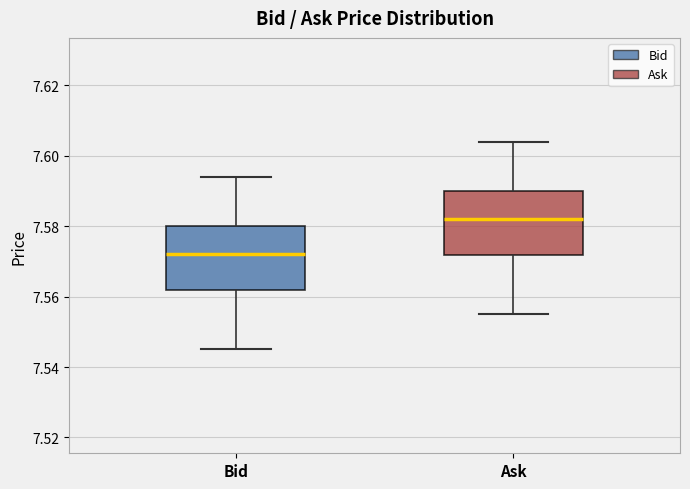

Which box has the lowest median line?

Bid